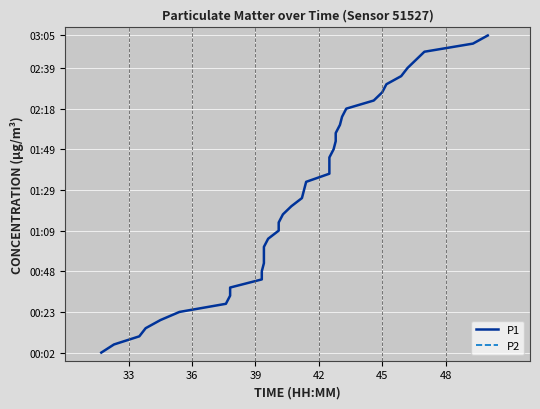

How many positive values does the P1 series have?

39